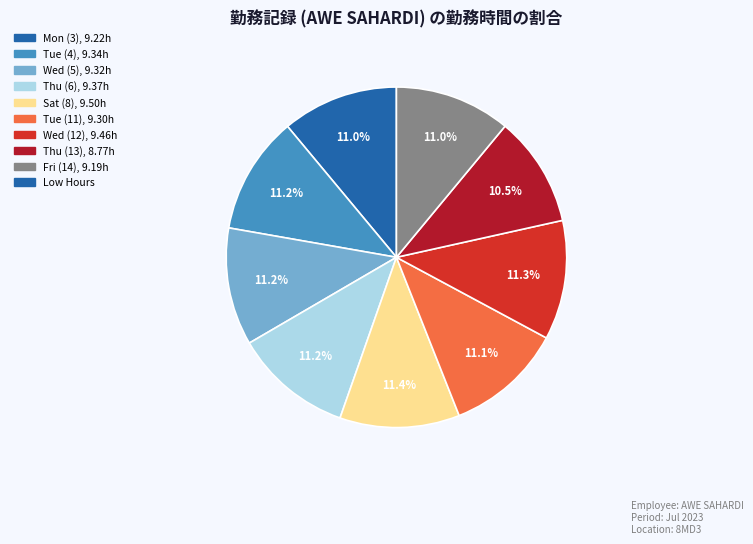

Count the number of slices in the pie.

9